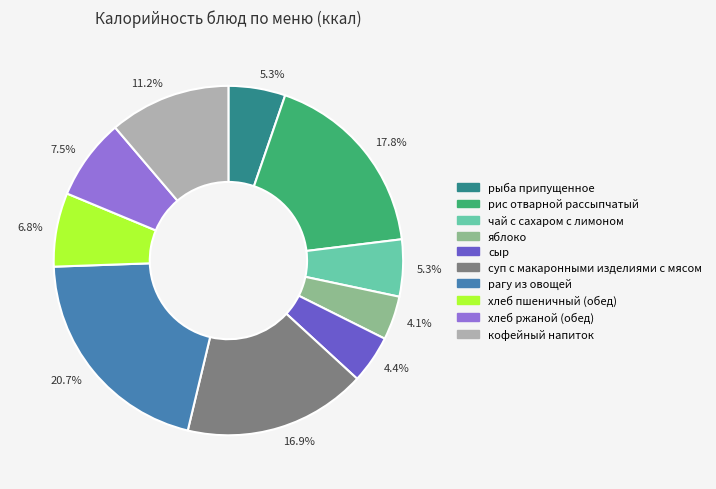

Is there any slice that represents more than half of the pie?

No